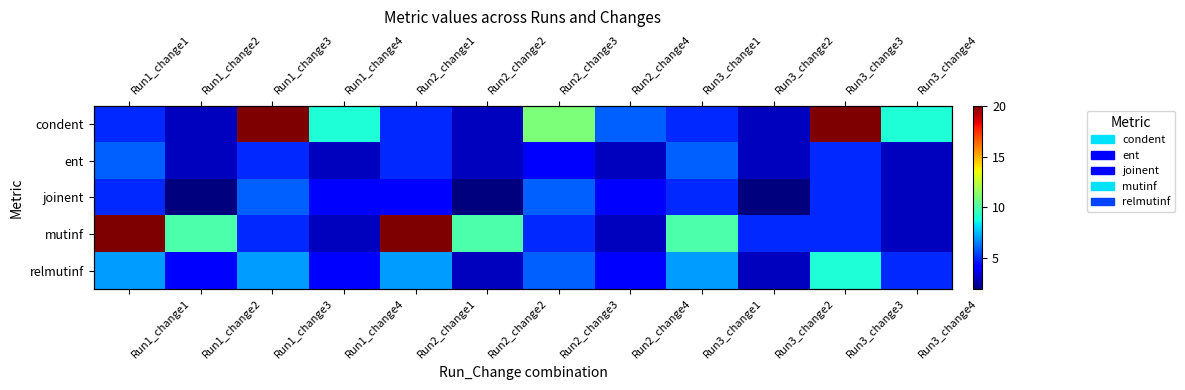

Between Run2_change4 and Run3_change4, which series saw the biggest shift?

condent